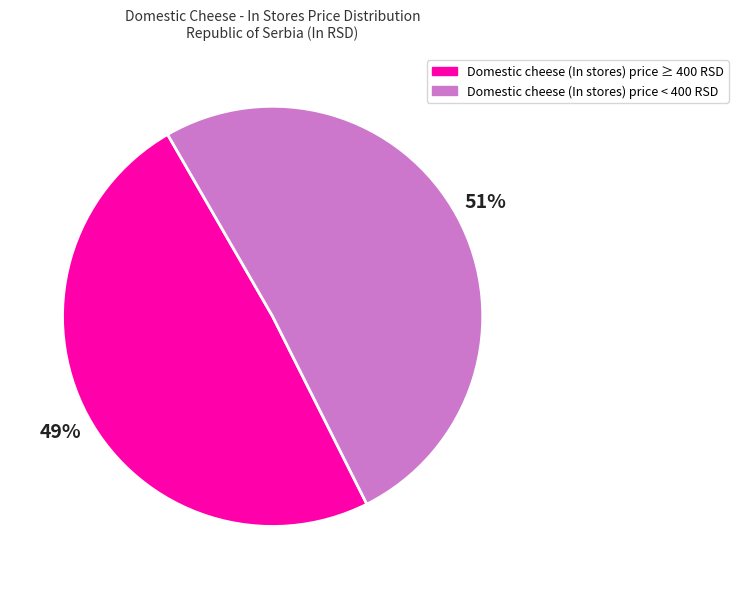

To the nearest percent, what percentage of the pie is Domestic cheese (In stores) price ≥ 400 RSD?

49%